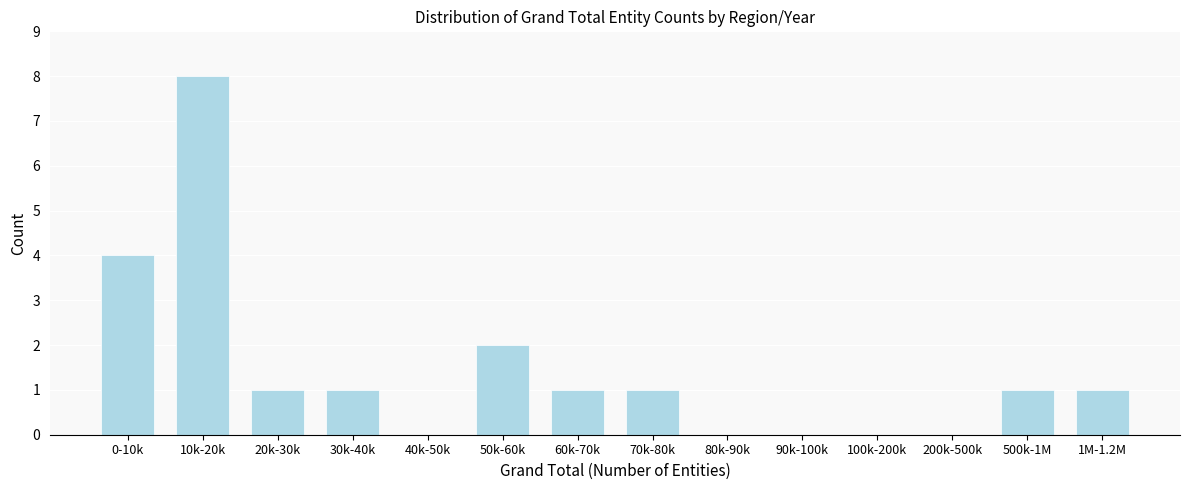

Reading left to right, list all the values displayed in this chart.

0-10k=4	10k-20k=8	20k-30k=1	30k-40k=1	40k-50k=0	50k-60k=2	60k-70k=1	70k-80k=1	80k-90k=0	90k-100k=0	100k-200k=0	200k-500k=0	500k-1M=1	1M-1.2M=1